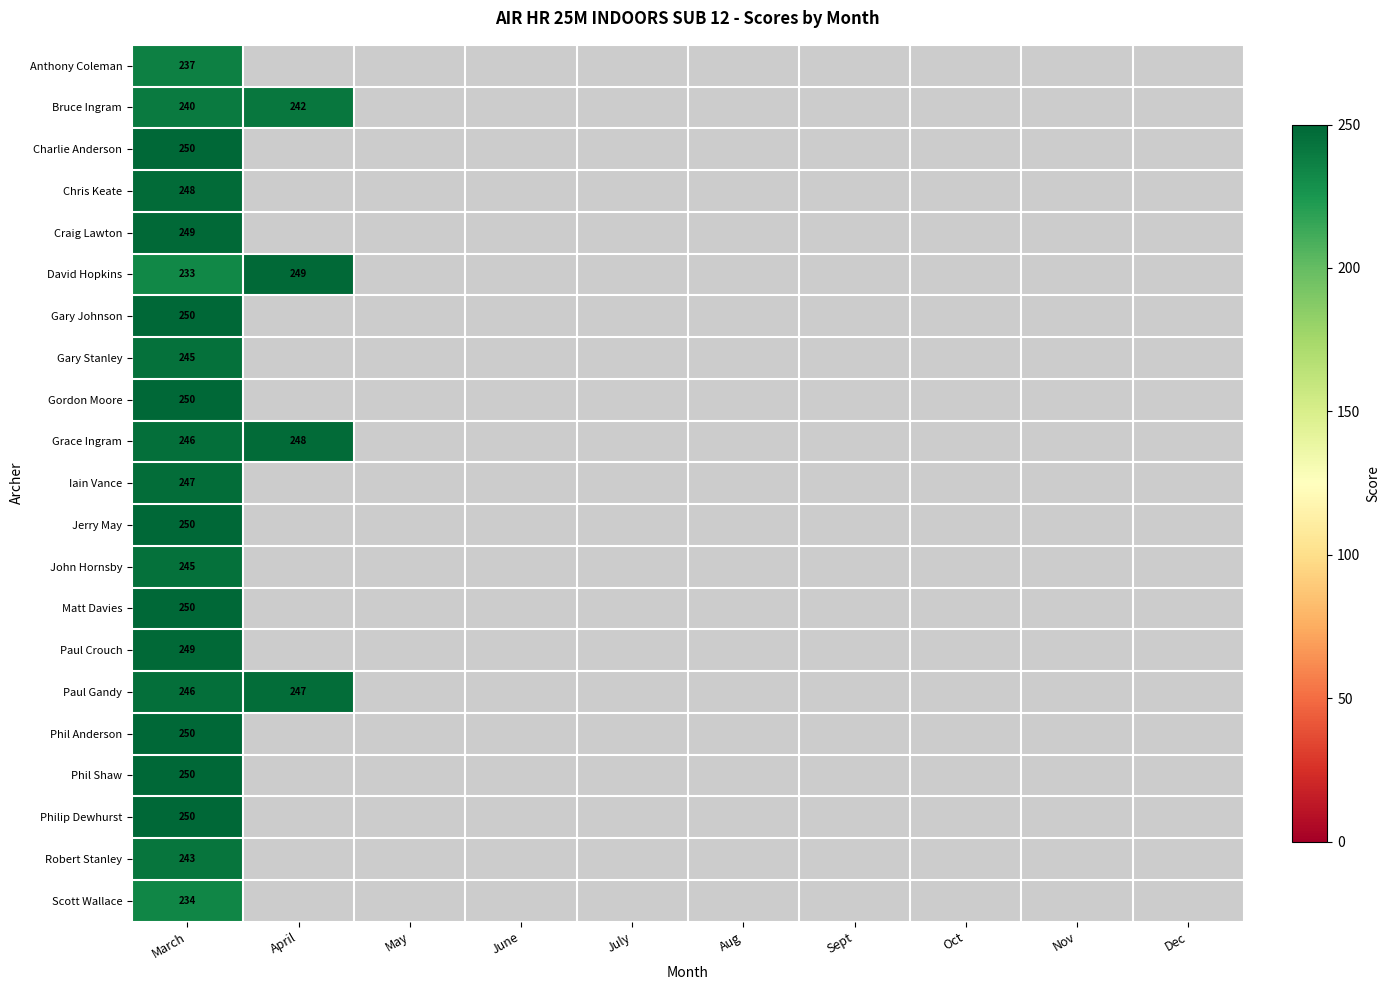

What is the spread (max minus min) of values at March?

17